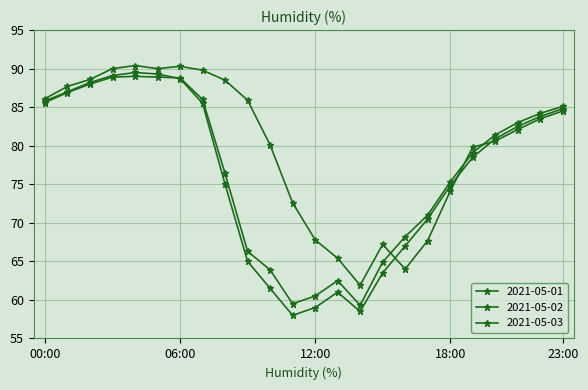

Count the number of categories in the chart.

24